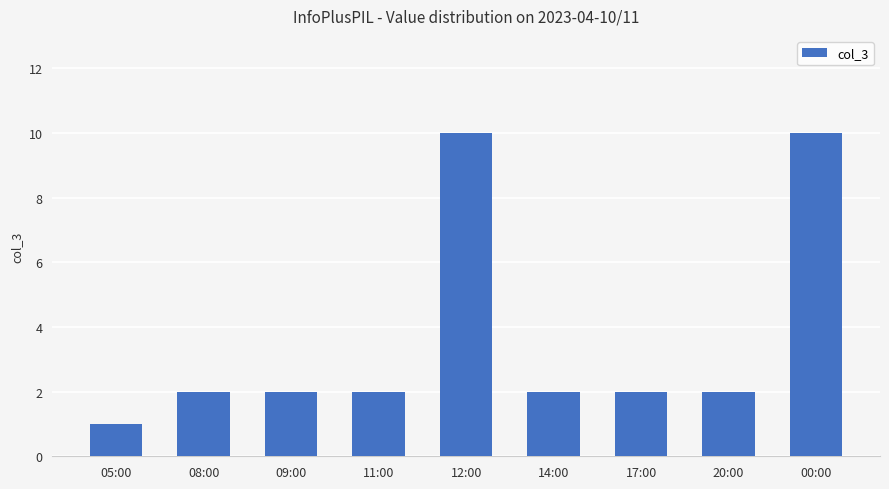

Reading right to left, extract all data points from this chart.

00:00=10	20:00=2	17:00=2	14:00=2	12:00=10	11:00=2	09:00=2	08:00=2	05:00=1